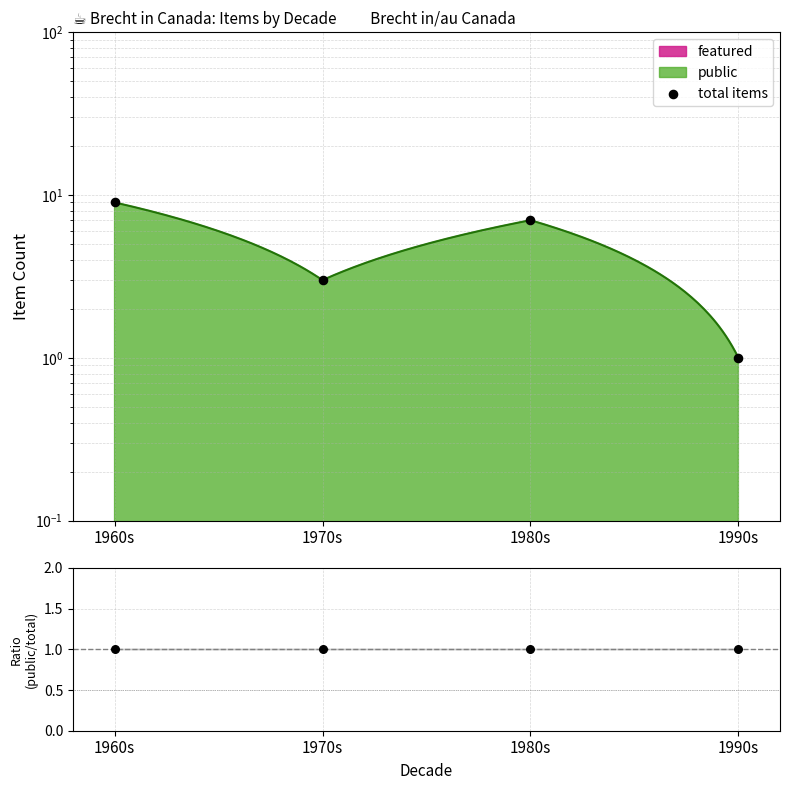

Approximately how many times larger is the value at 1990s compared to 1960s?

0.1